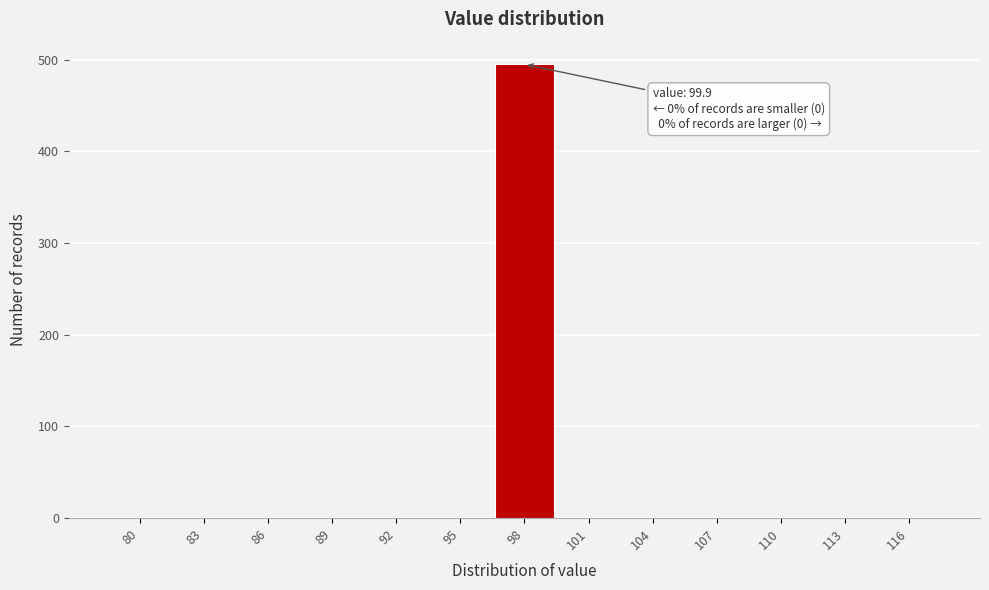

Reading left to right, extract all data points from this chart.

80=0	83=0	86=0	89=0	92=0	95=0	98=495	101=0	104=0	107=0	110=0	113=0	116=0